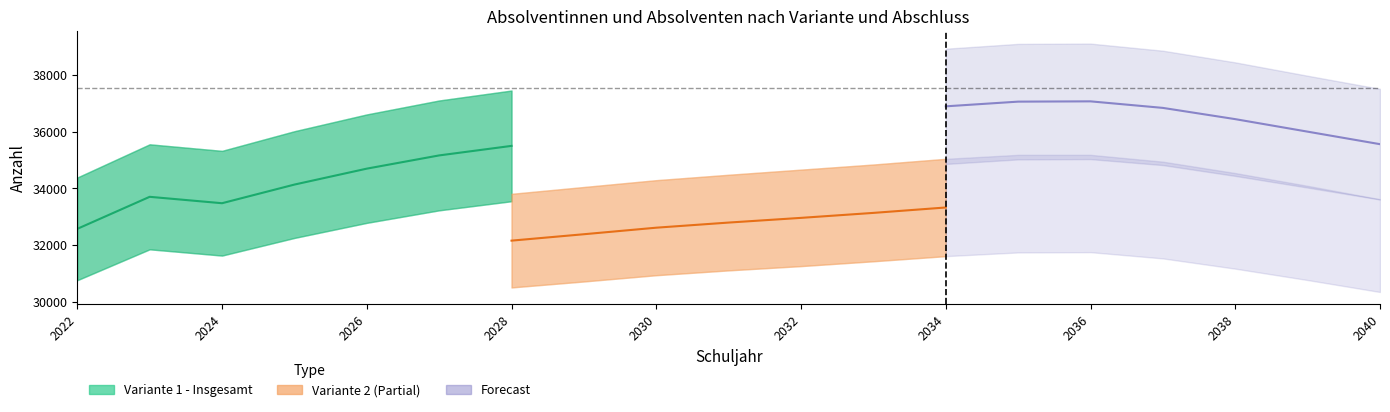

What is the value of the Forecast point at the 1st from the left?

36885